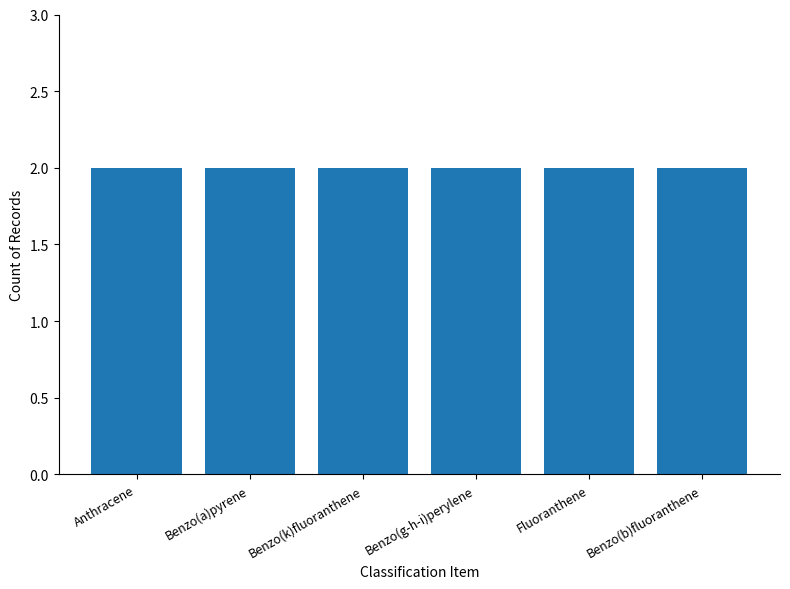

Does the chart contain any negative values?

No